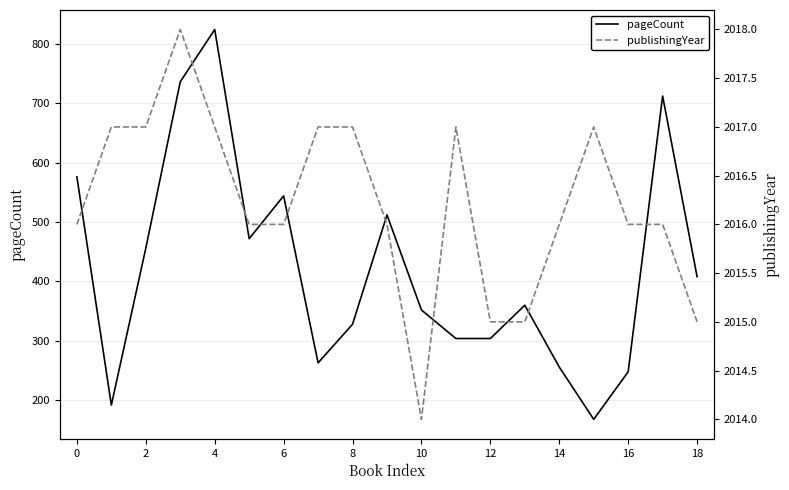

True or false: pageCount has a value of 328 at 8.

True